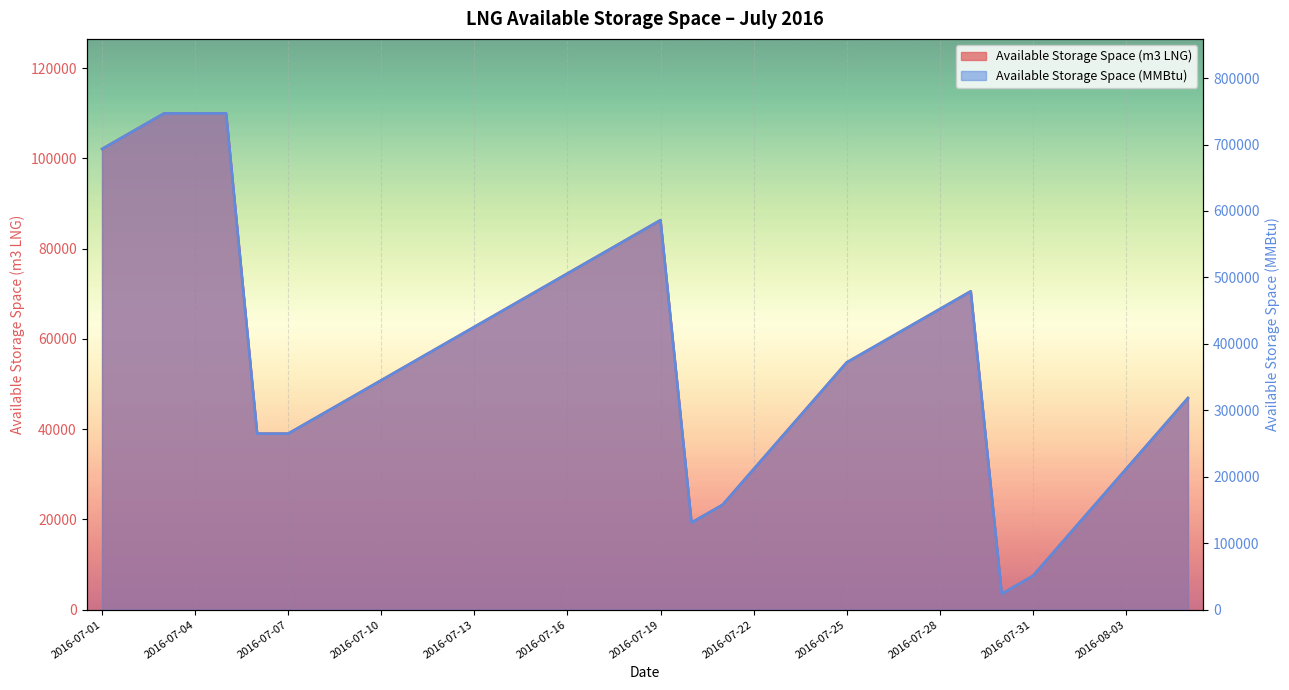

What is the label of the 25th point from the left?

2016-07-25